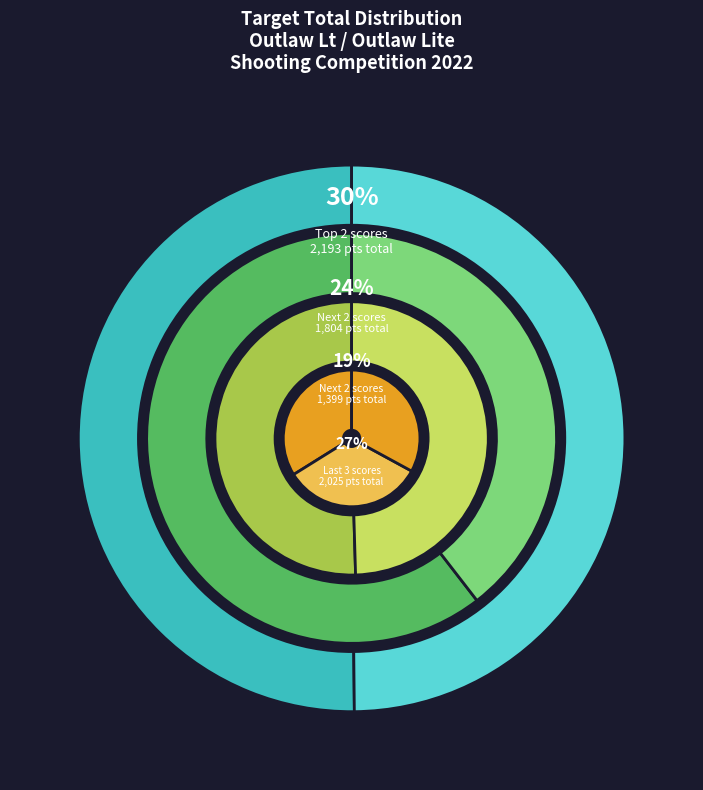

To the nearest percent, what portion does Bob Duncan
05/22 Celina represent?

9%